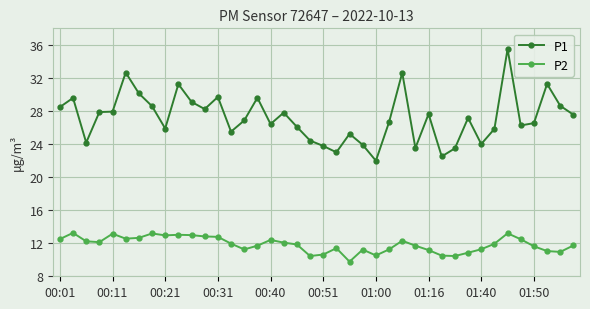

Which series has the largest total across all categories?

P1